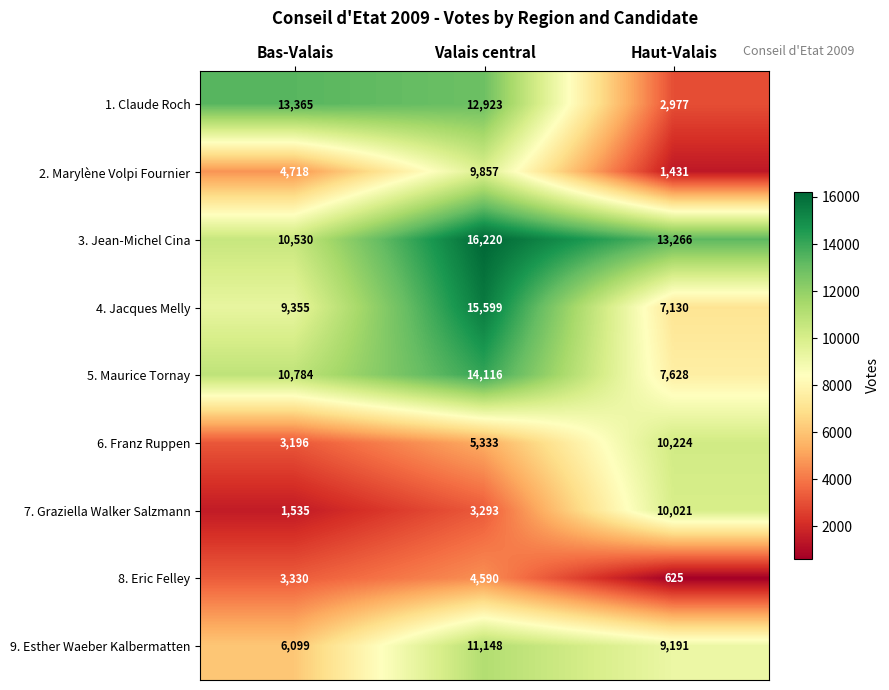

Reading left to right, transcribe all the data shown in this chart.

1. Claude Roch: 13365	12923	2977
2. Marylène Volpi Fournier: 4718	9857	1431
3. Jean-Michel Cina: 10530	16220	13266
4. Jacques Melly: 9355	15599	7130
5. Maurice Tornay: 10784	14116	7628
6. Franz Ruppen: 3196	5333	10224
7. Graziella Walker Salzmann: 1535	3293	10021
8. Eric Felley: 3330	4590	625
9. Esther Waeber Kalbermatten: 6099	11148	9191